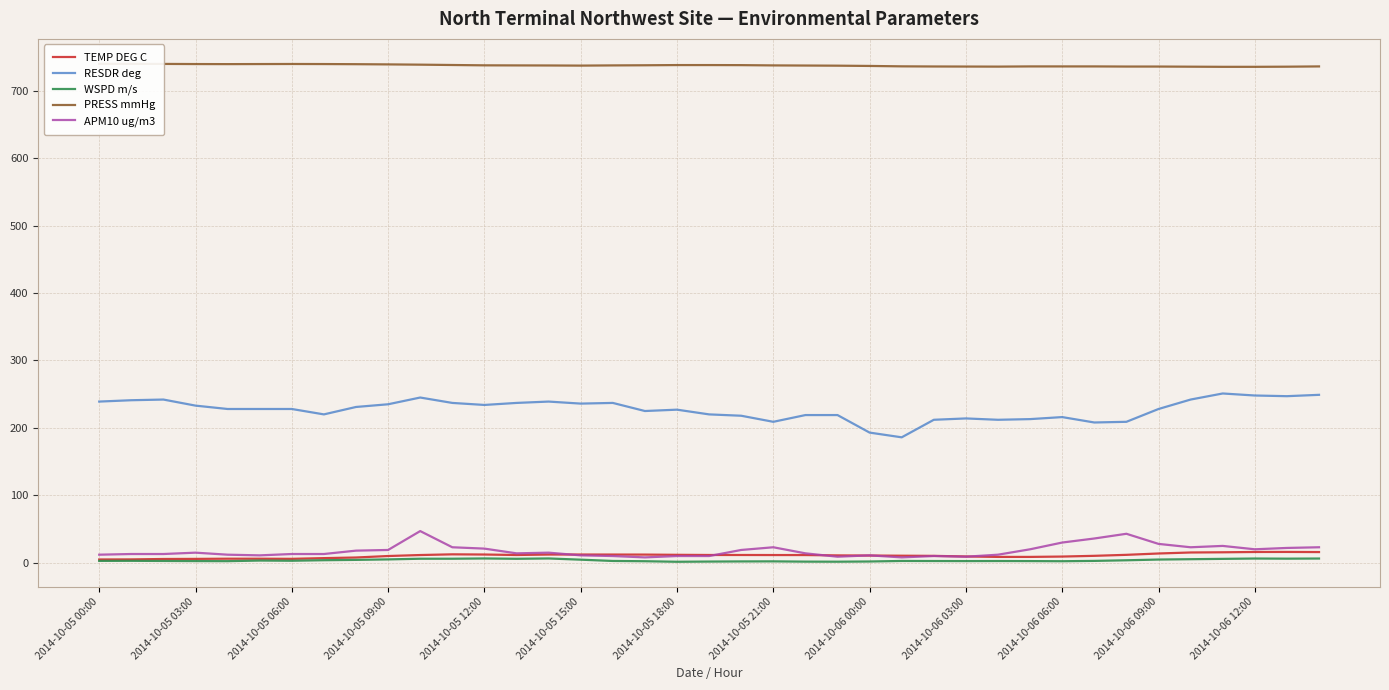

Which series has the largest total across all categories?

PRESS mmHg